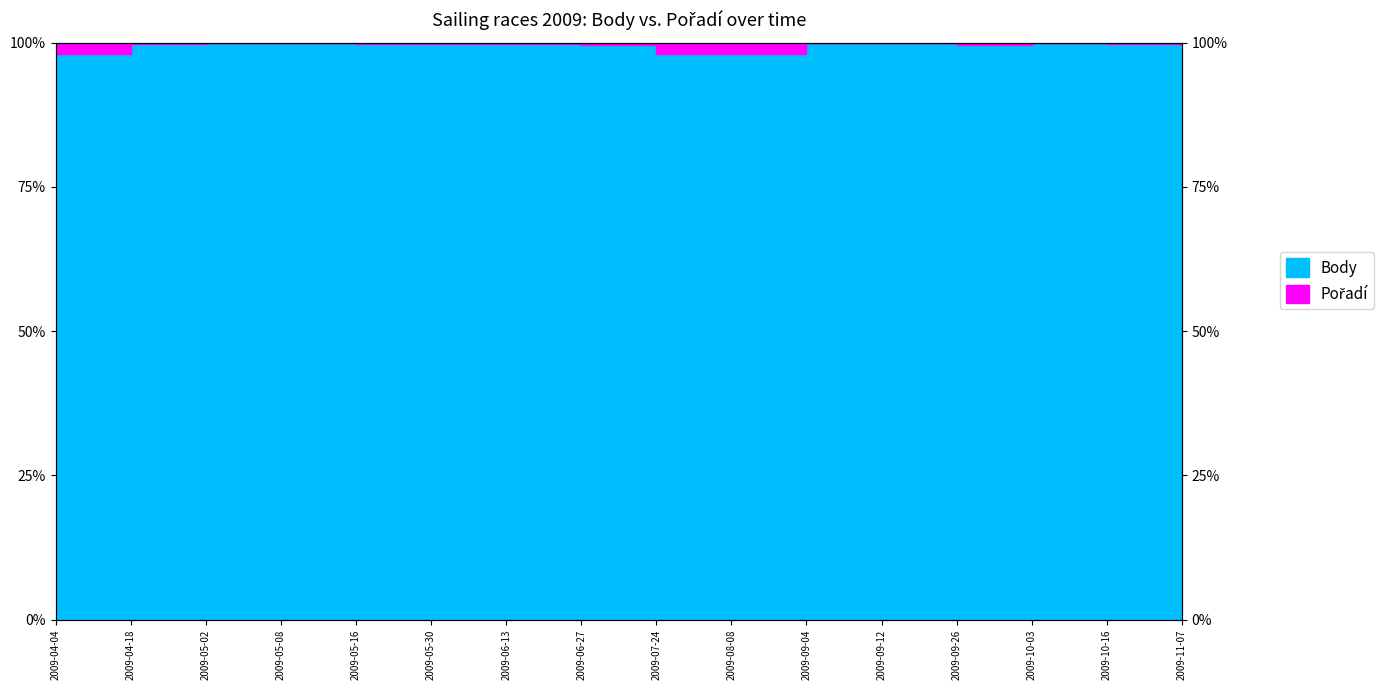

True or false: the data shows 164.9 at 2009-04-04.

False